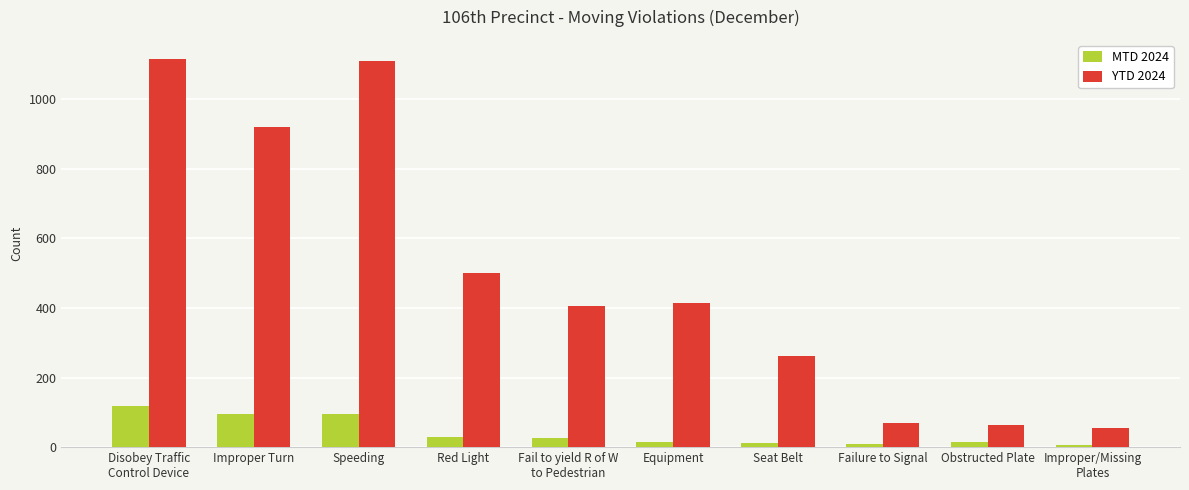

Rank the series at Red Light from lowest to highest value.

MTD 2024, YTD 2024